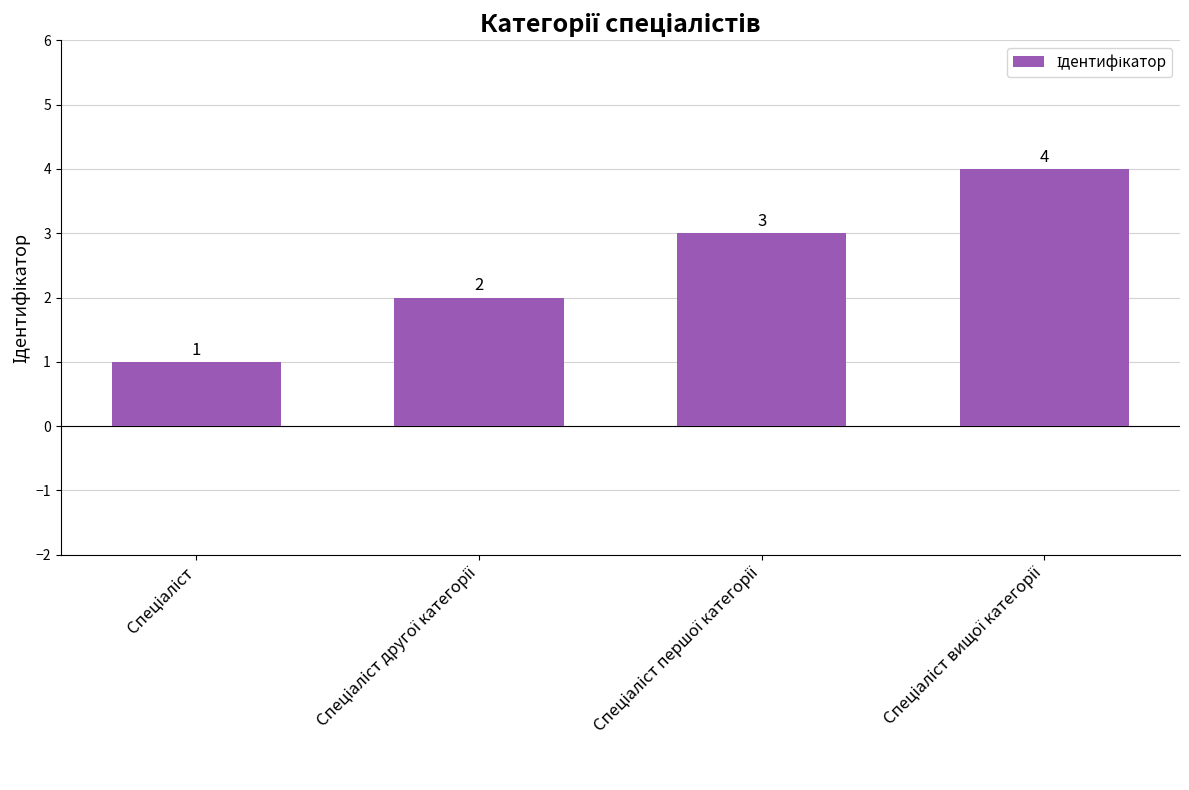

Count the values in the range 2 to 4.

3